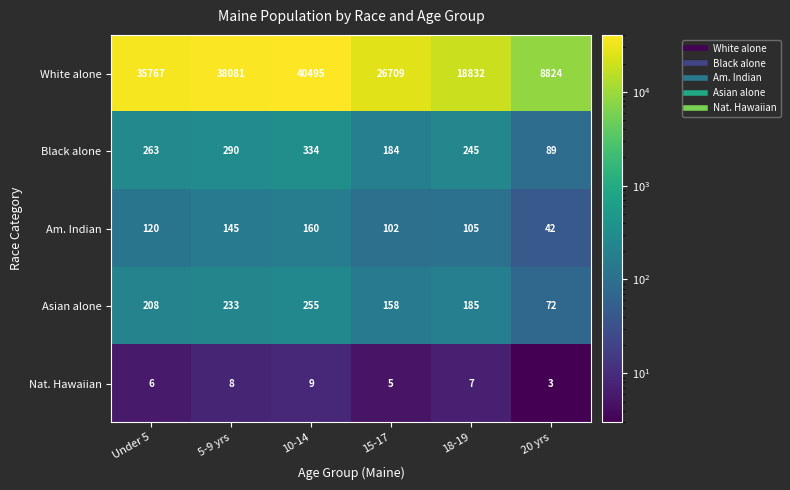

Reading right to left, extract all data points from this chart.

White alone: 8824	18832	26709	40495	38081	35767
Black alone: 89	245	184	334	290	263
Am. Indian: 42	105	102	160	145	120
Asian alone: 72	185	158	255	233	208
Nat. Hawaiian: 3	7	5	9	8	6